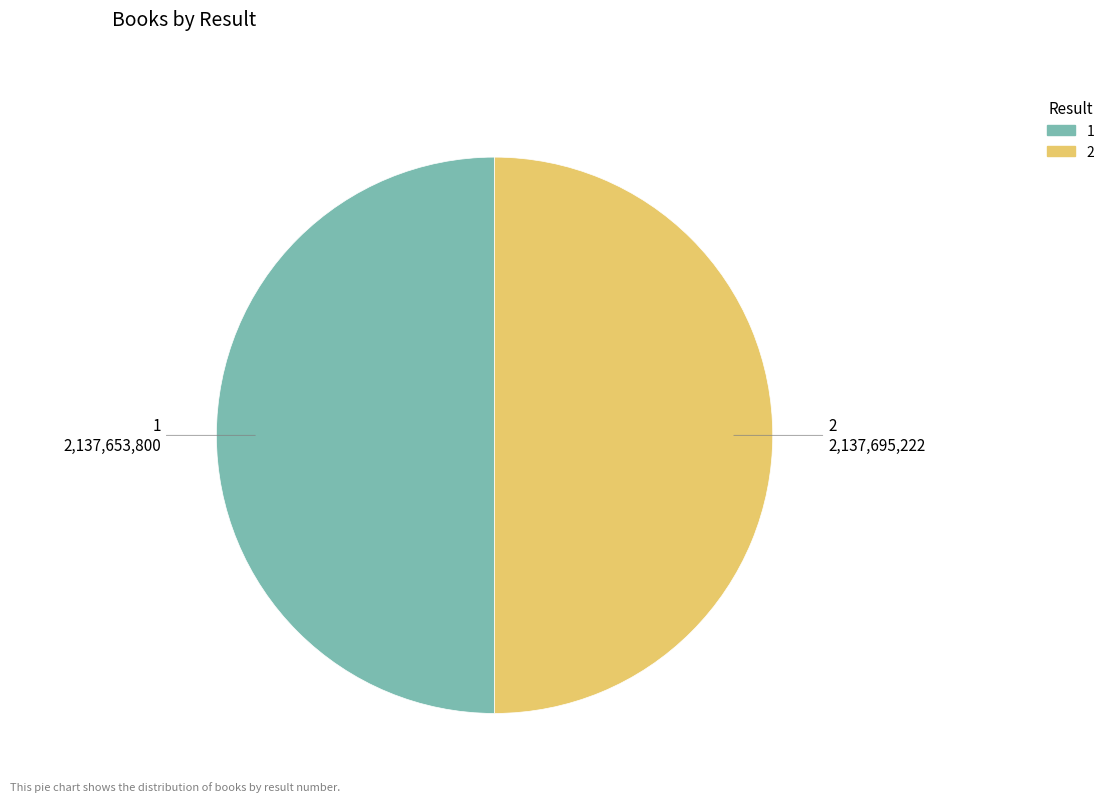

Is the sum of 1 and 2 greater than half?

Yes